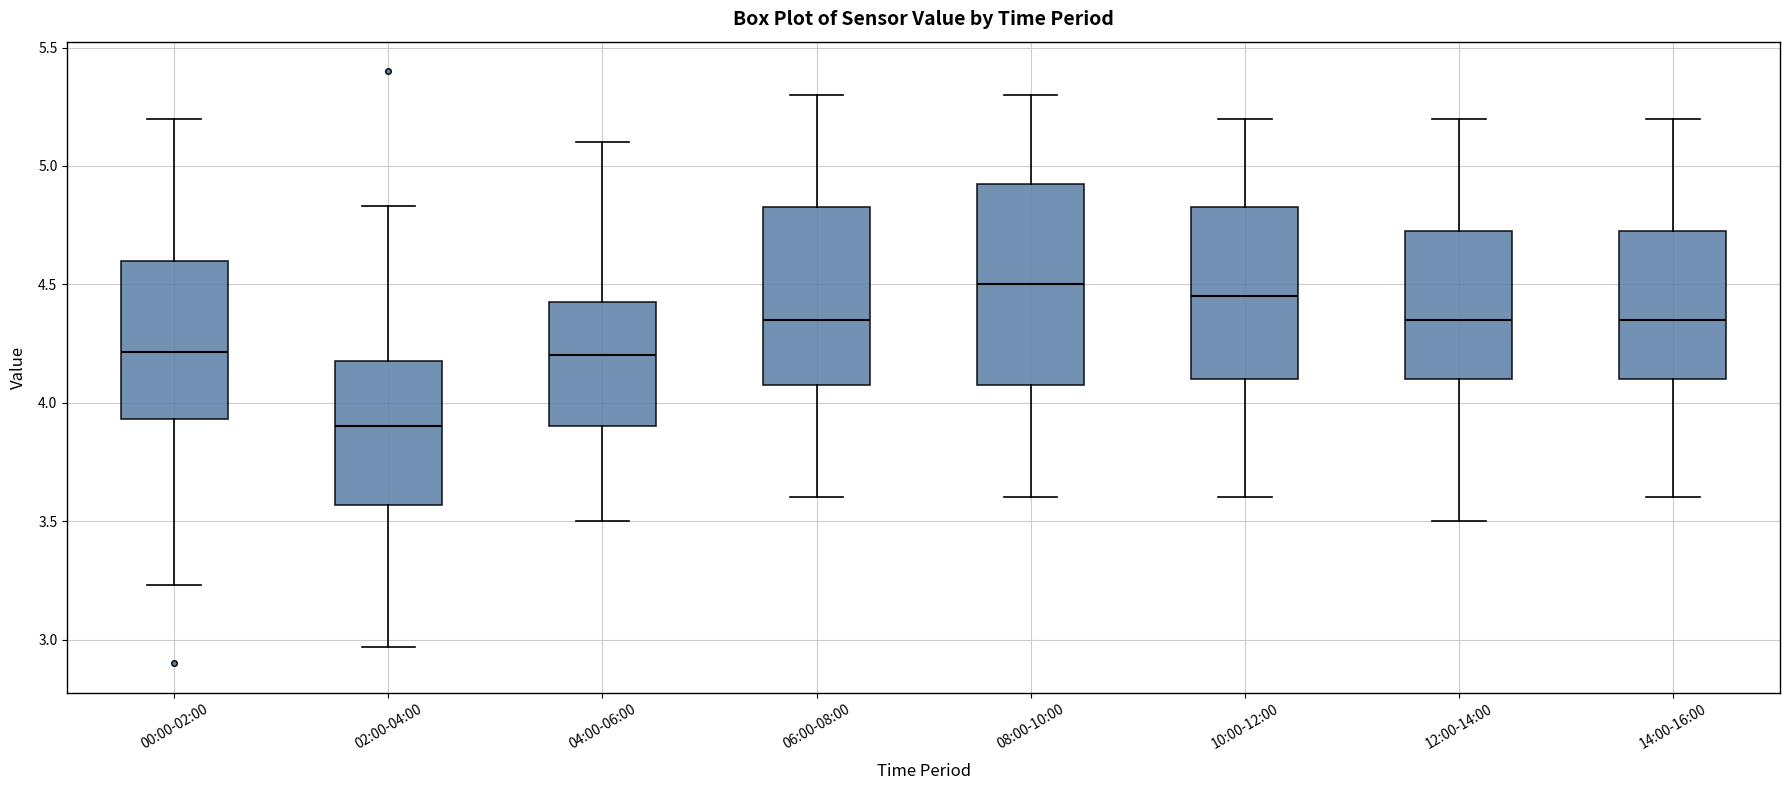

Where does the median line of the box for 10:00-12:00 sit on the y-axis? The values are not printed on the chart, so give them approximately, as read against the axis.

4.45